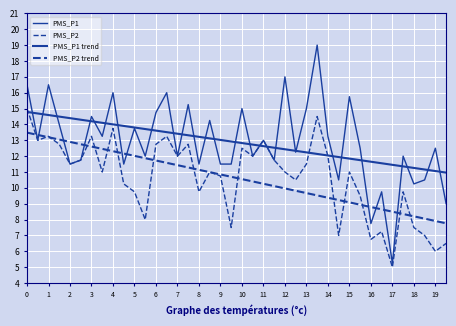

Does the chart have visible grid lines?

Yes